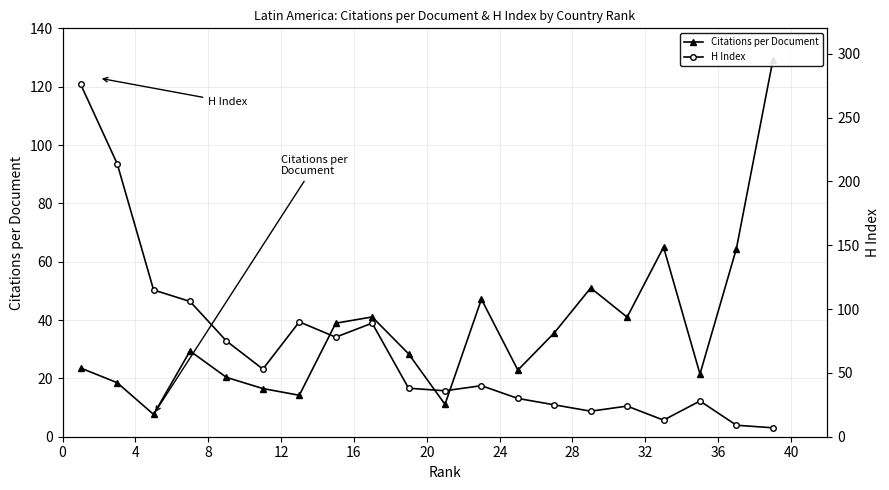

What are all the series names shown in the legend?

Citations per Document, H Index